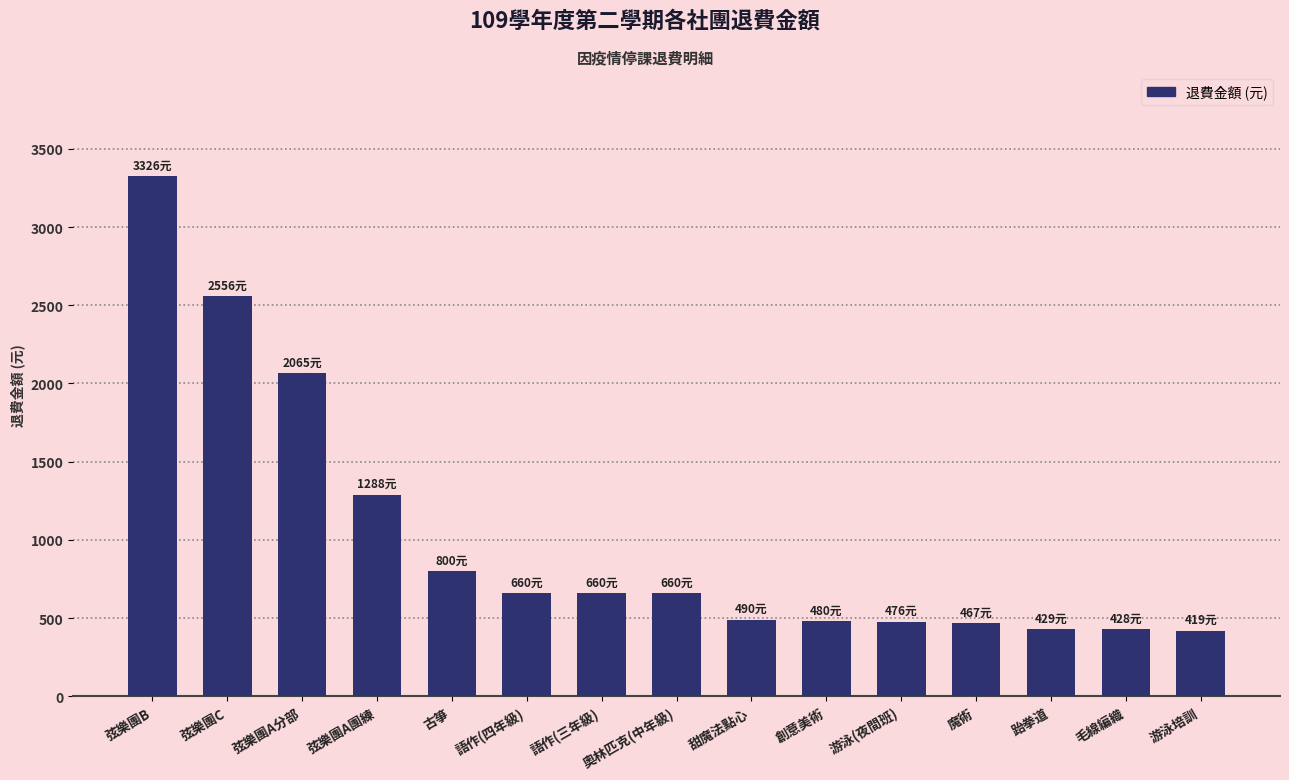

At which label is the value closest to 1872?

弦樂團A分部